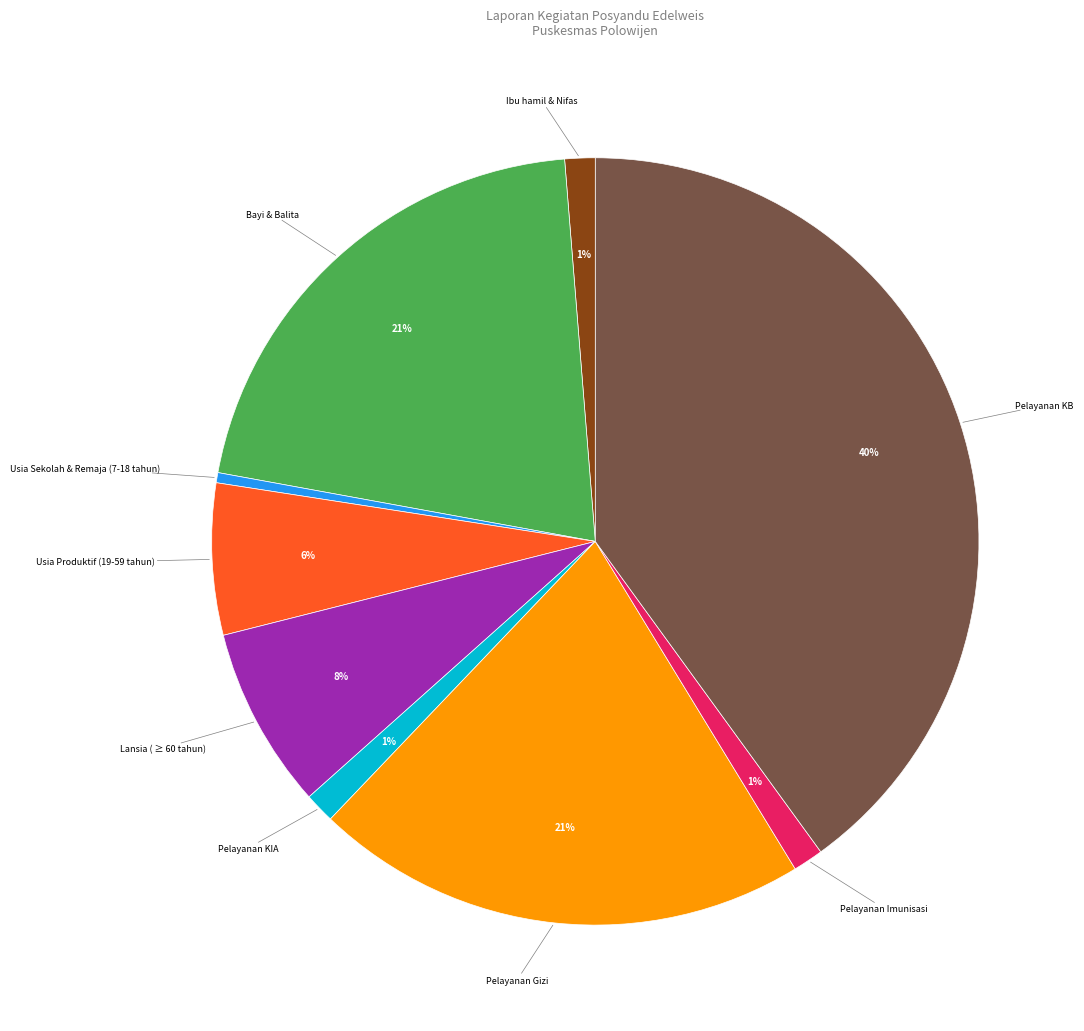

Is there any slice that represents more than half of the pie?

No